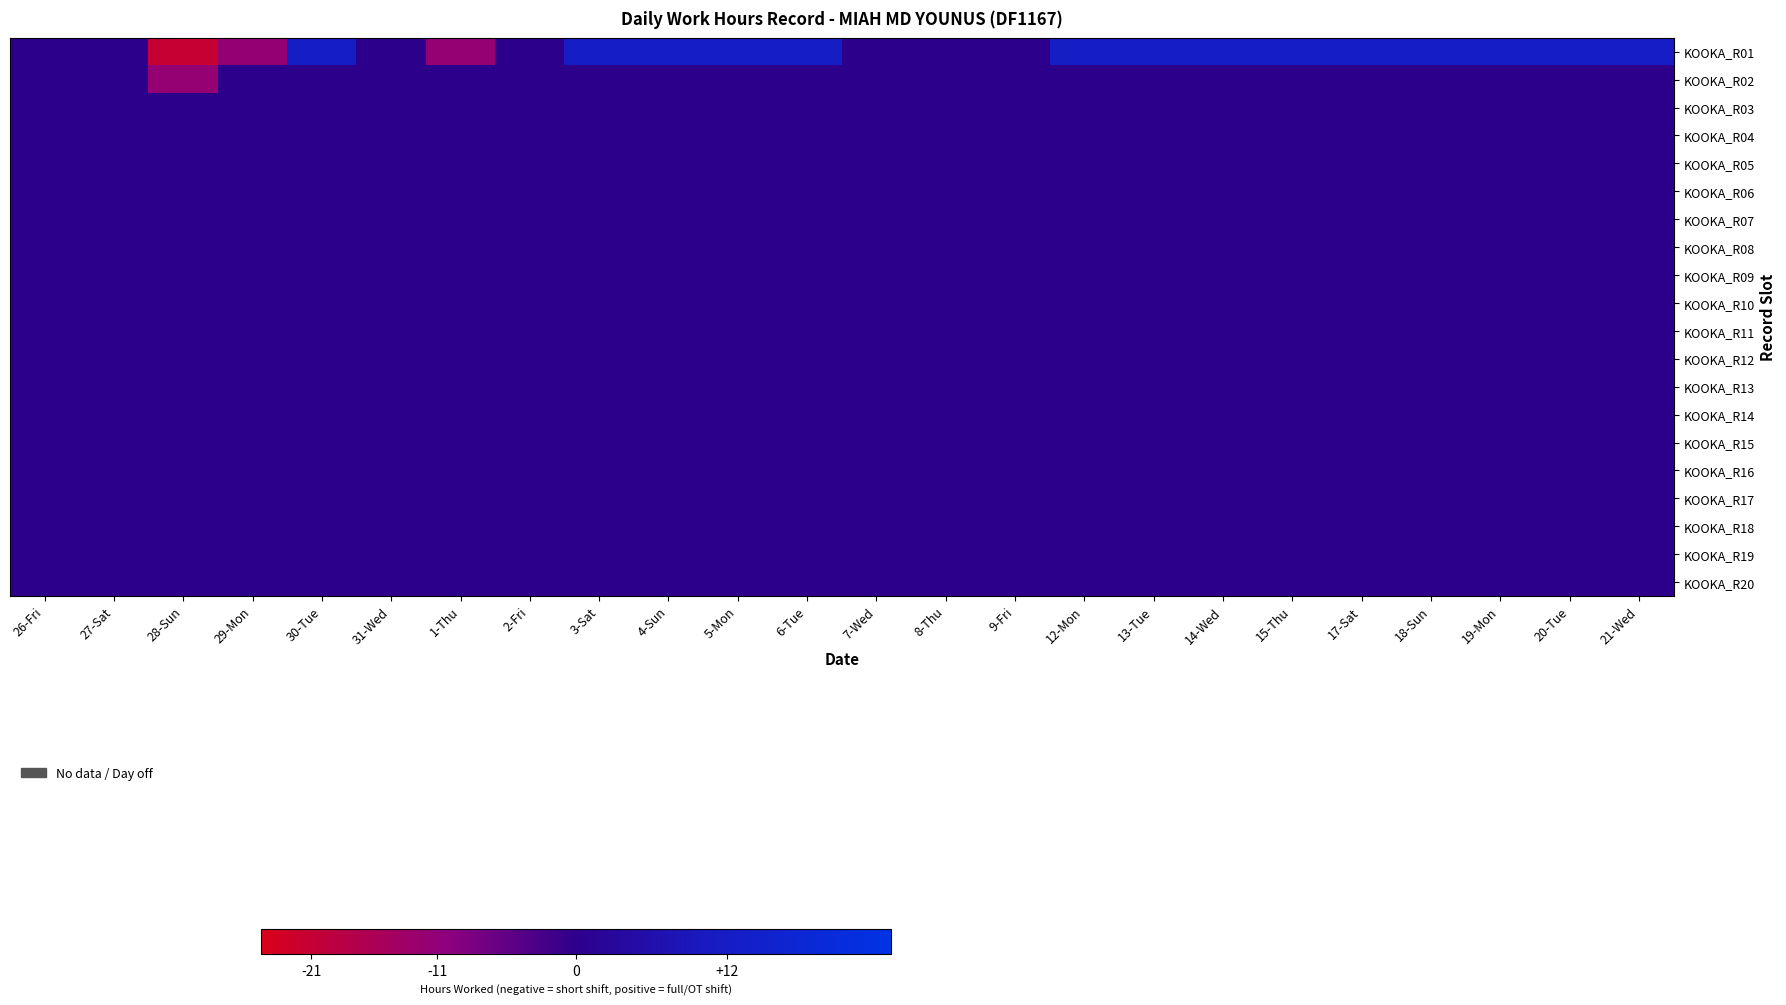

Which series has the largest total across all categories?

KOOKA_R01